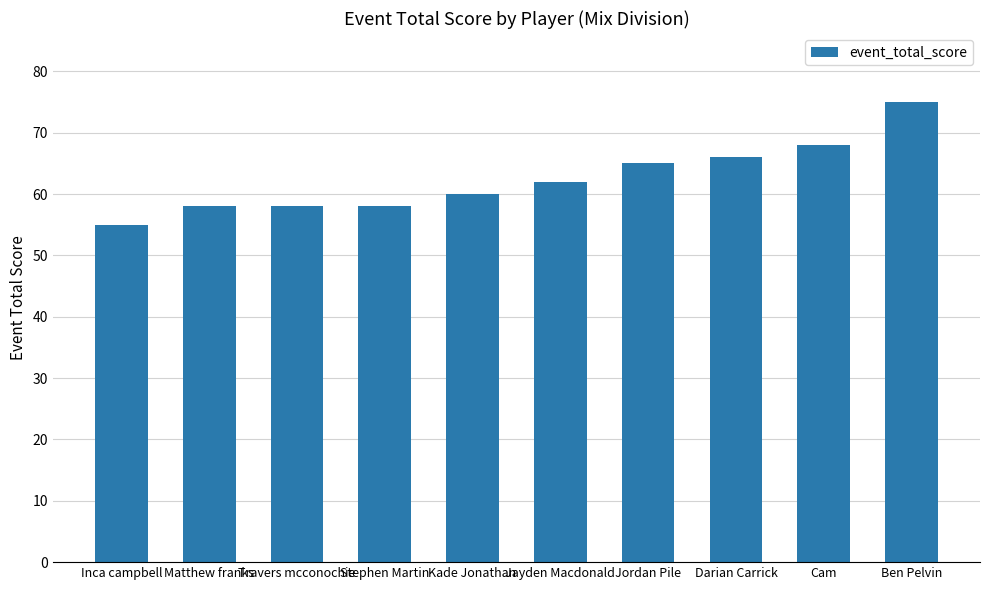

Is it true that the value at Inca campbell is 55?

True